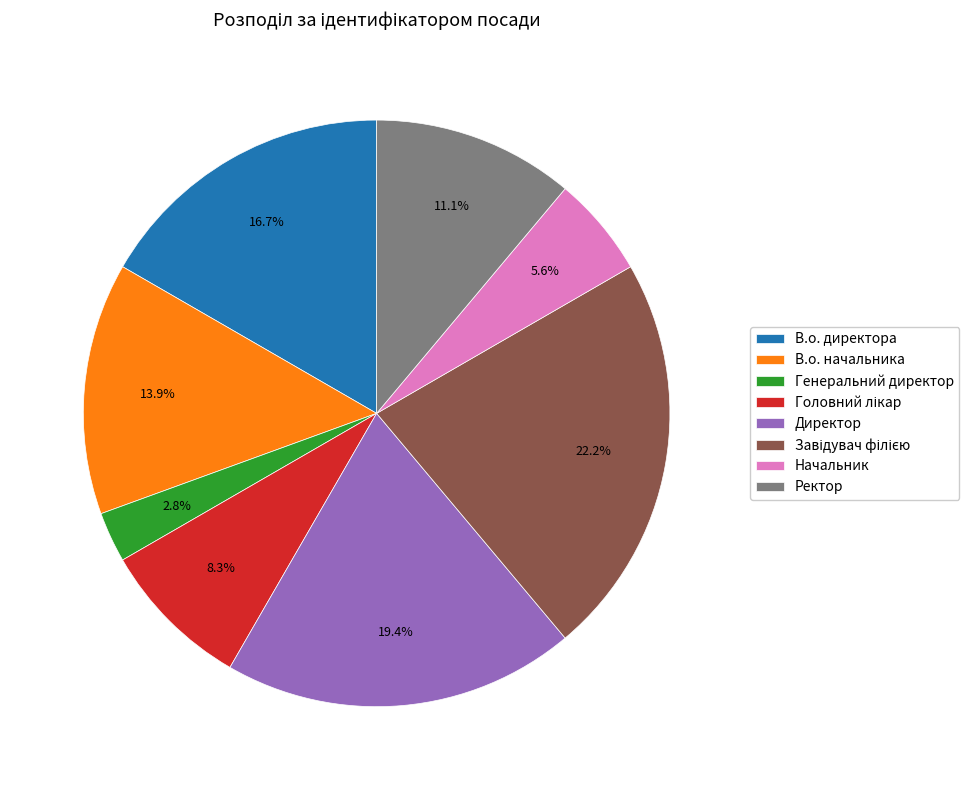

Which has a higher value, Начальник or Ректор?

Ректор